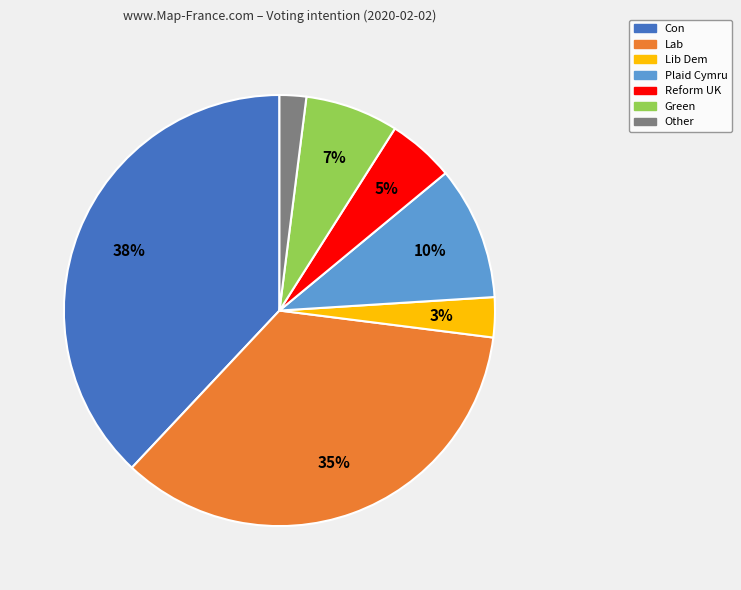

Is there a majority slice in this chart?

No